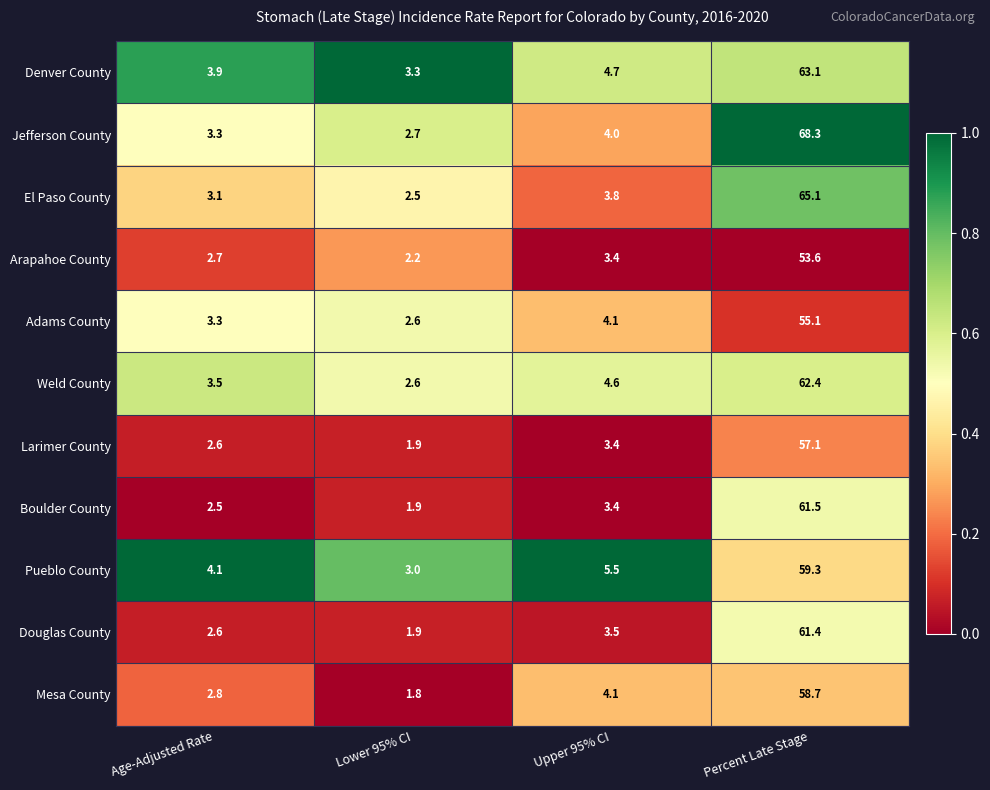

True or false: Arapahoe County has a value of 53.6 at Percent Late Stage.

True